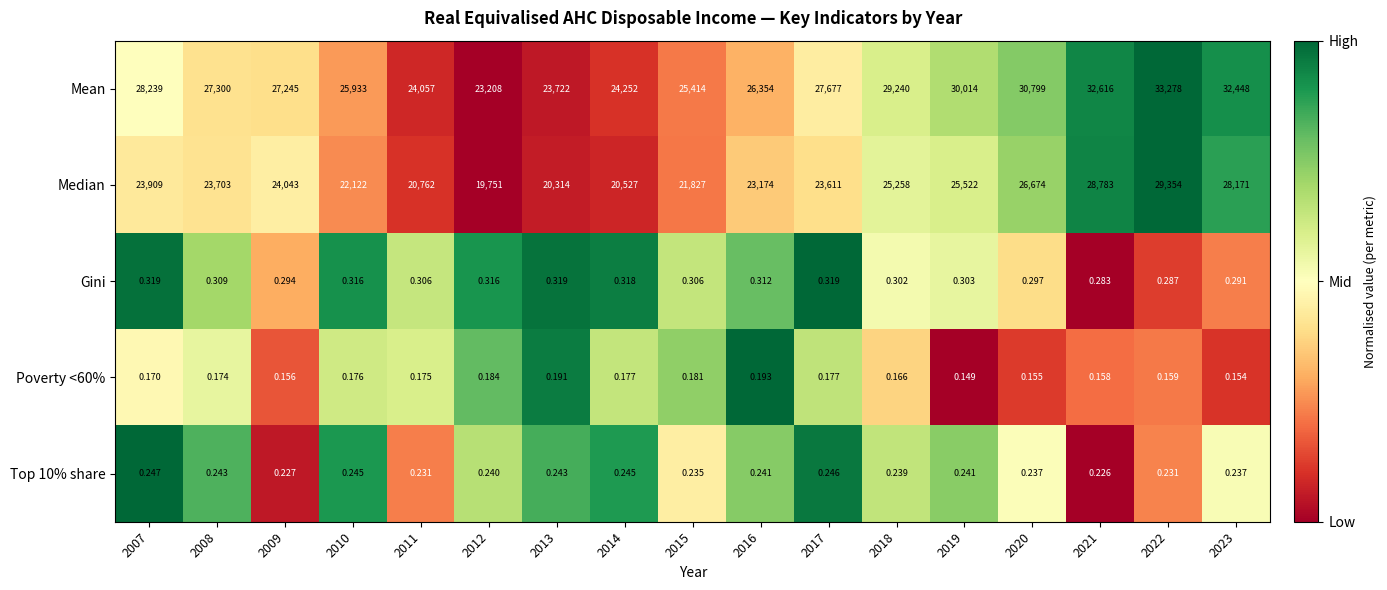

Which series changed the most between 2019 and 2023?

Median